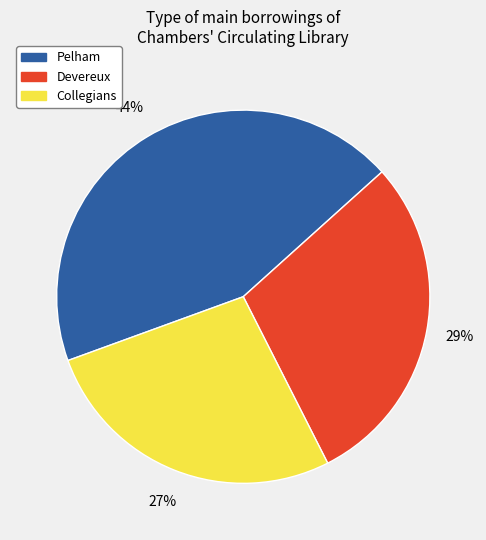

Is there a majority slice in this chart?

No